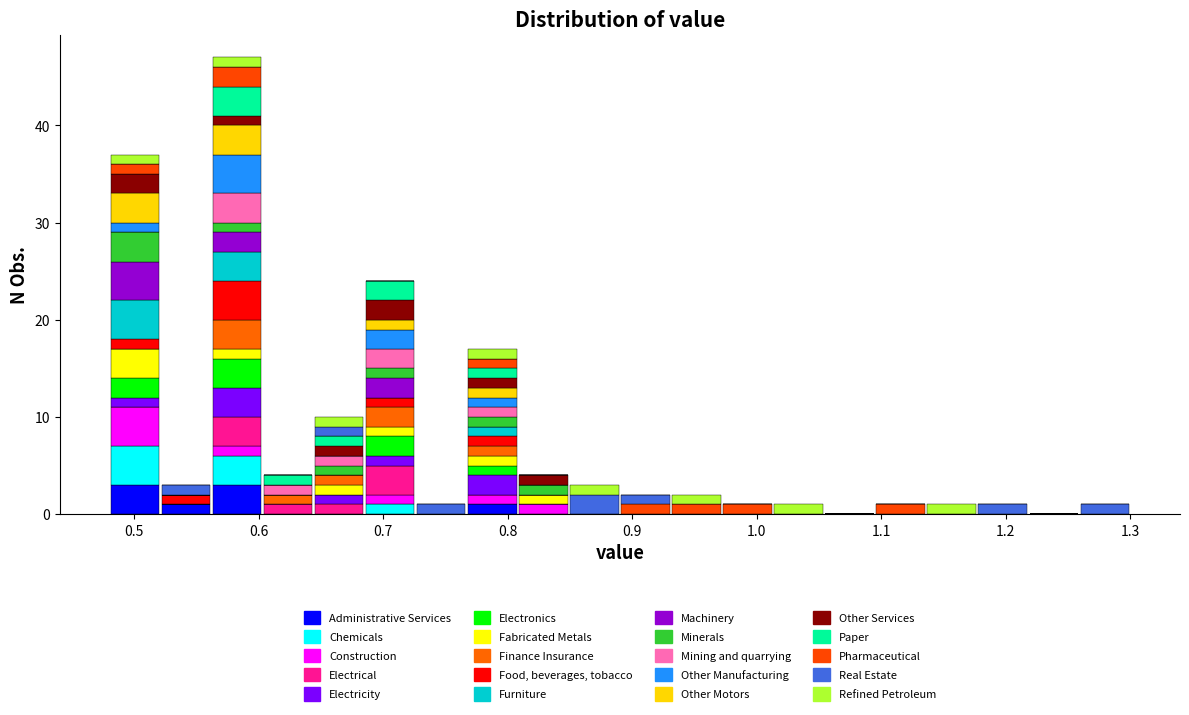

What is the total height of the stacked bar covering 1.177 to 1.218 on the x-axis? Neither the bar edges nor the heights are printed on the chart, so give them approximately, as read against the axes.

1